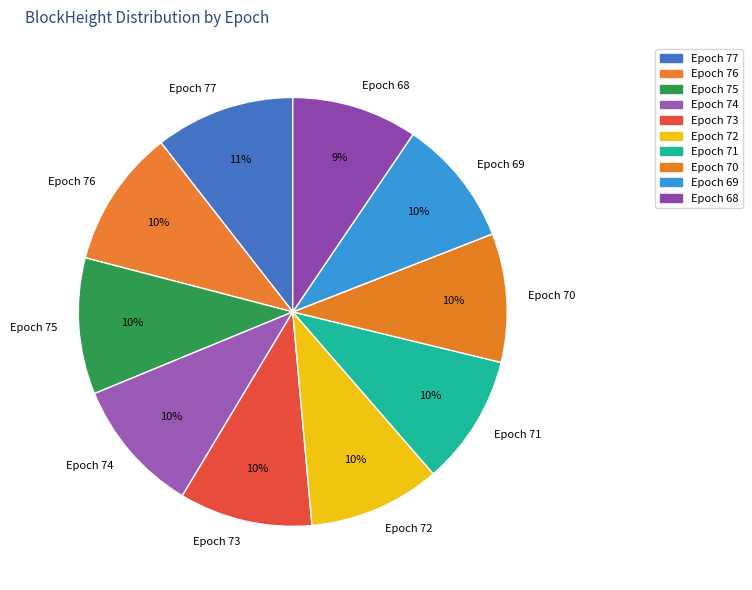

True or false: Epoch 69 accounts for 10% of the total.

True